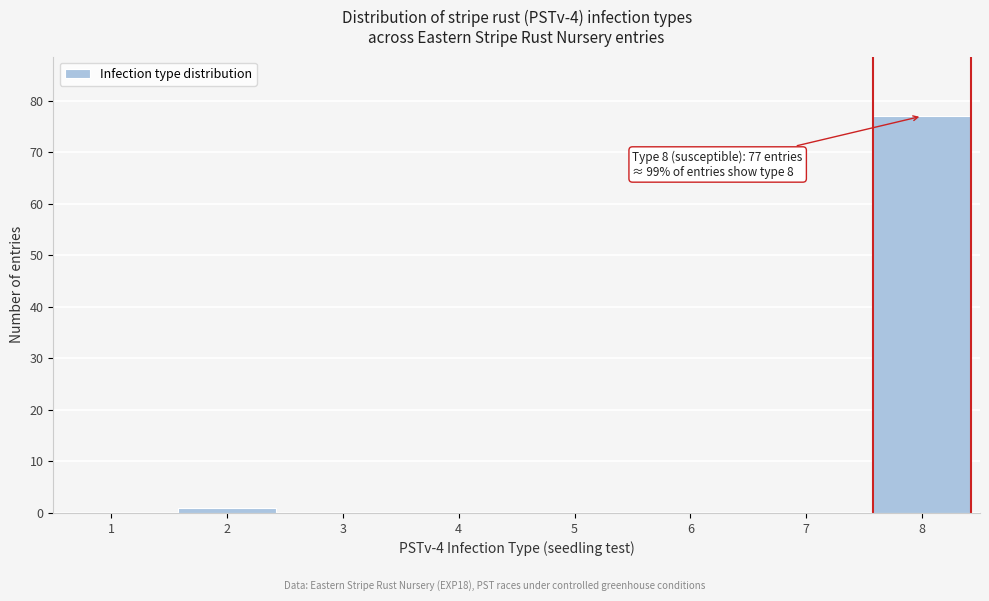

Over which range of the x-axis is the bar tallest?

7.5 to 8.5